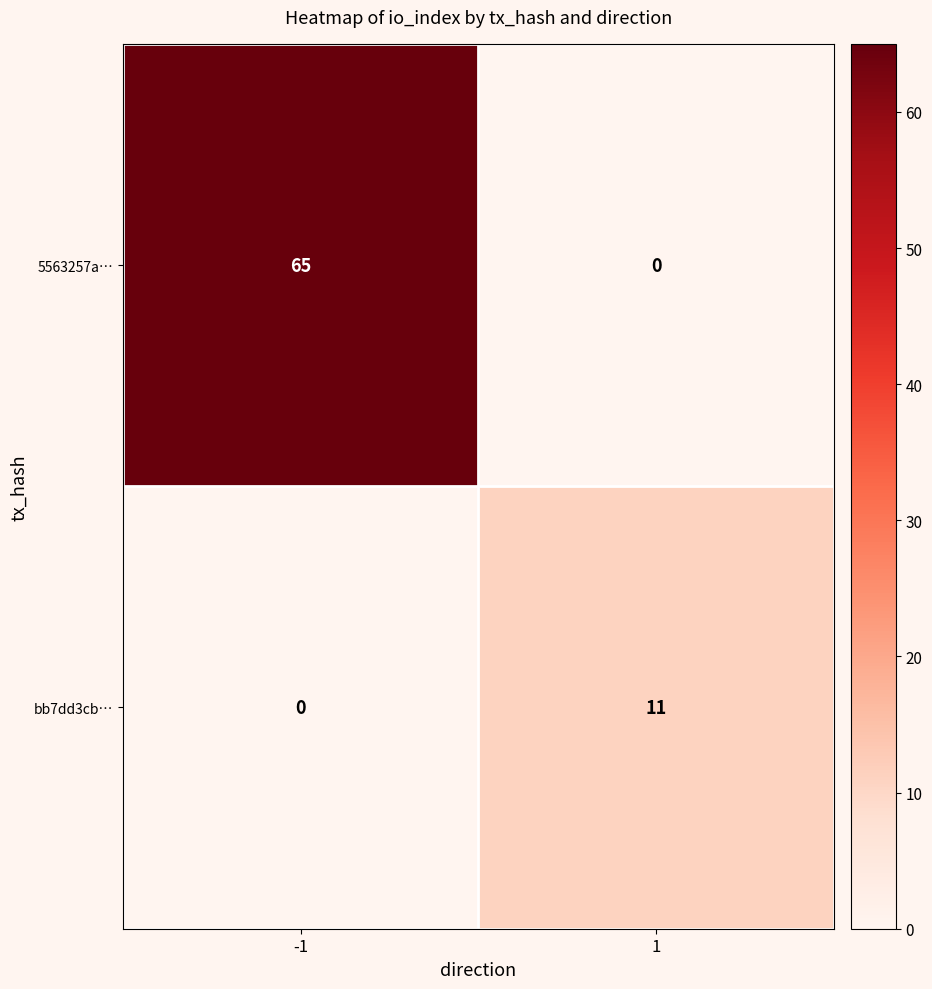

What is the maximum value for 5563257a…?

65